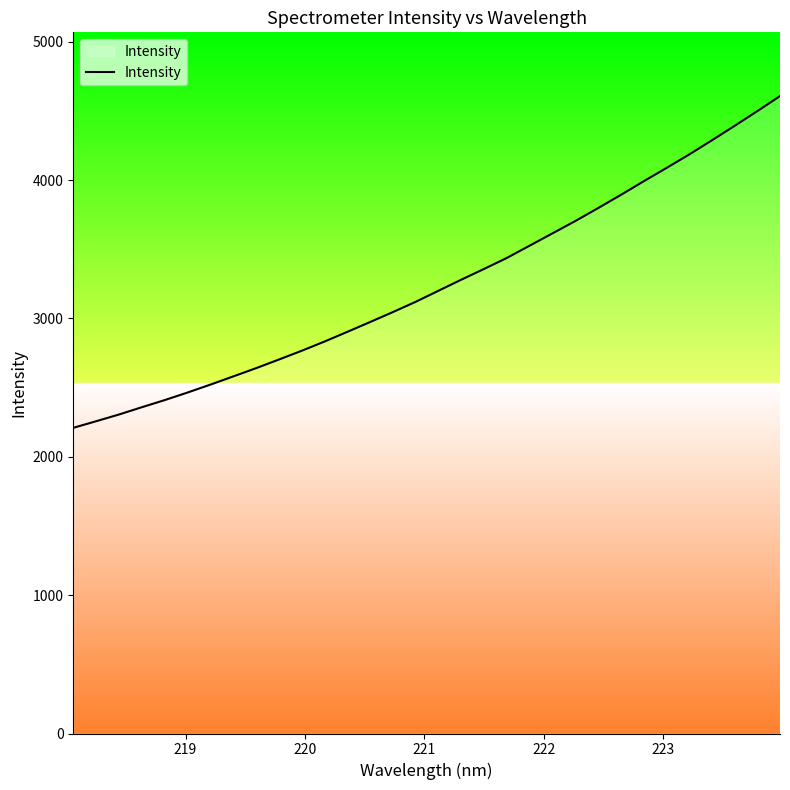

What is the minimum value shown in the chart?

2209.1